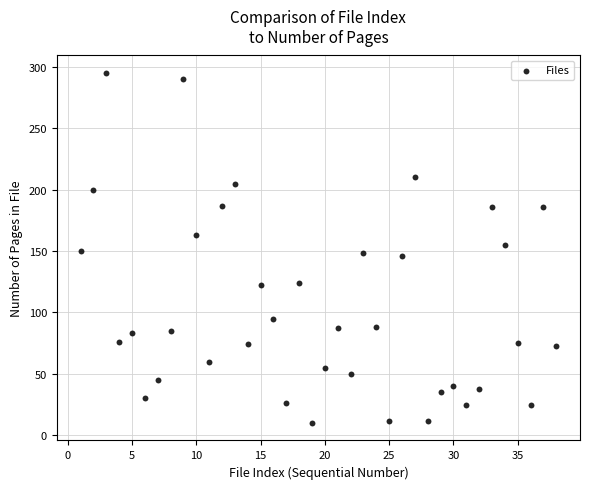

What is the range of Y values (max minus min)?

285